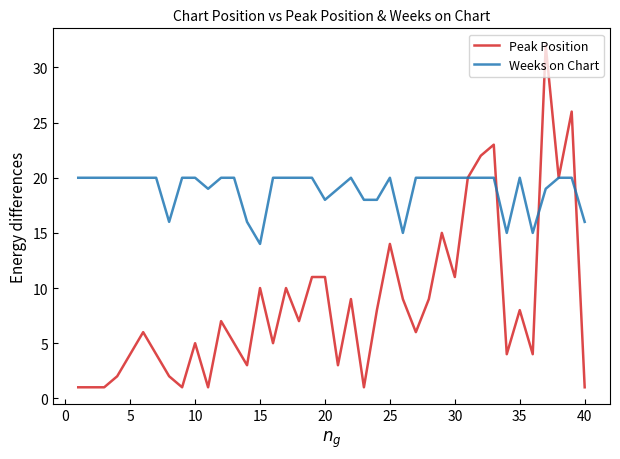

List the series in order of their peak value, lowest first.

Weeks on Chart, Peak Position